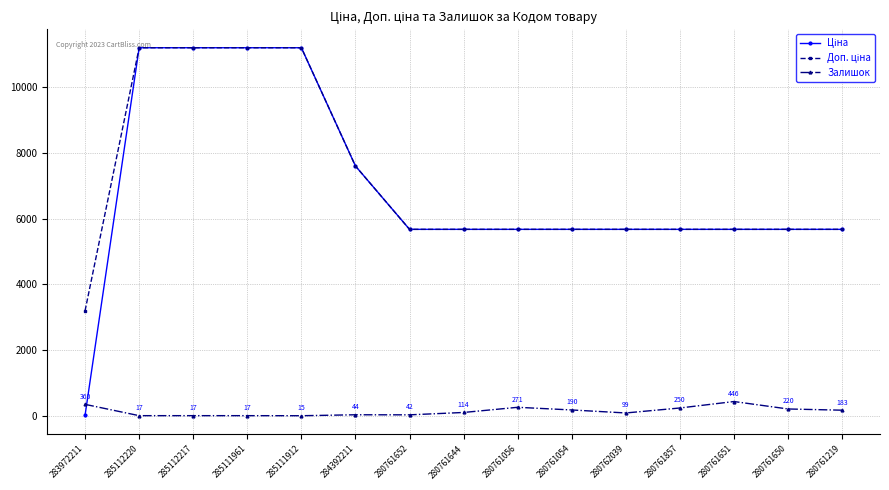

What is the value of the Залишок point at the 12th from the left?

250.0